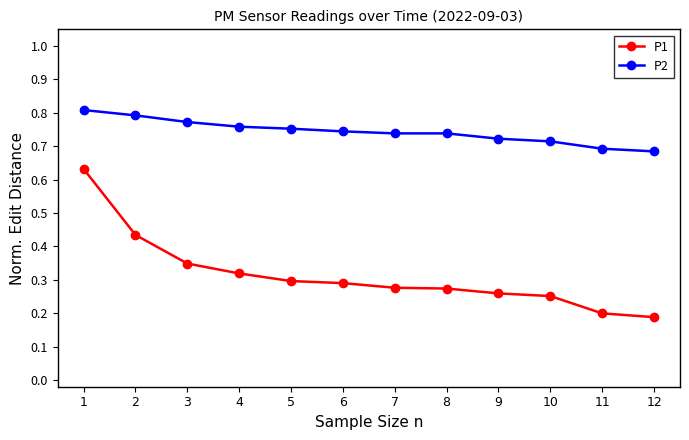

How many P2 values are between 0 and 1?

12